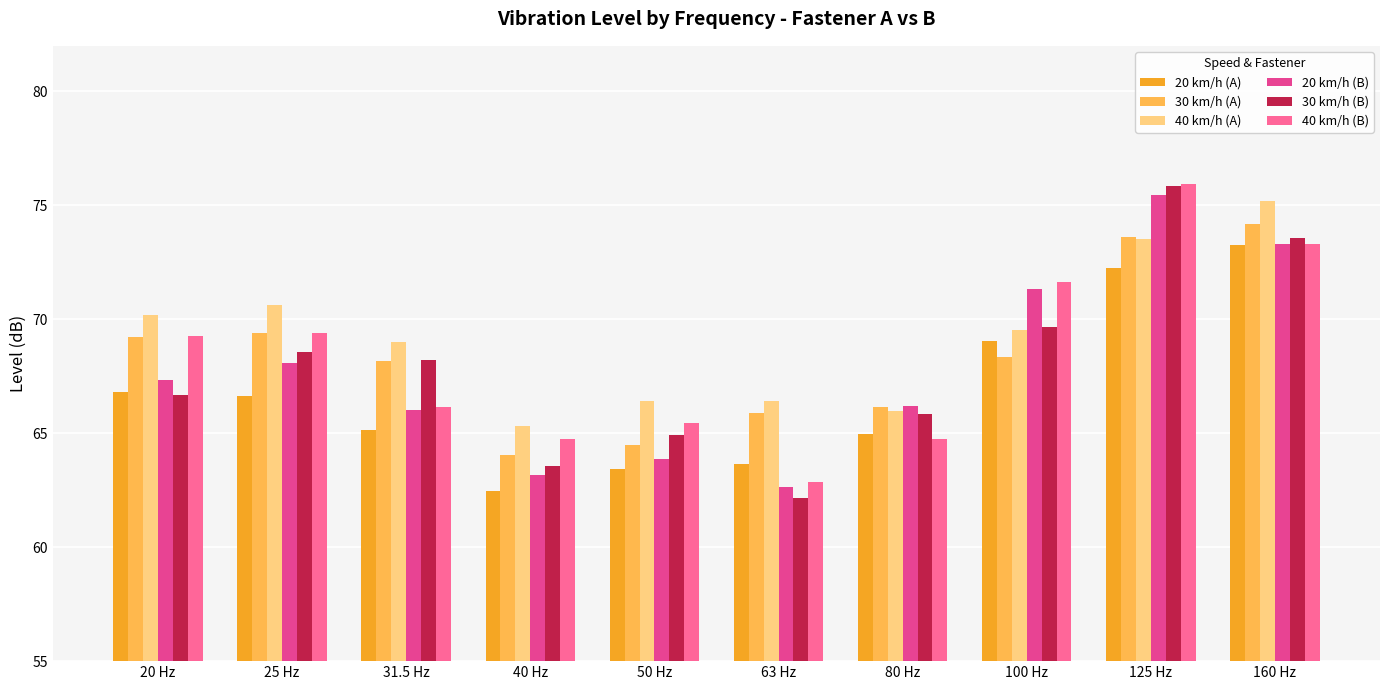

How many values in the 20 km/h (B) series exceed 67?

5